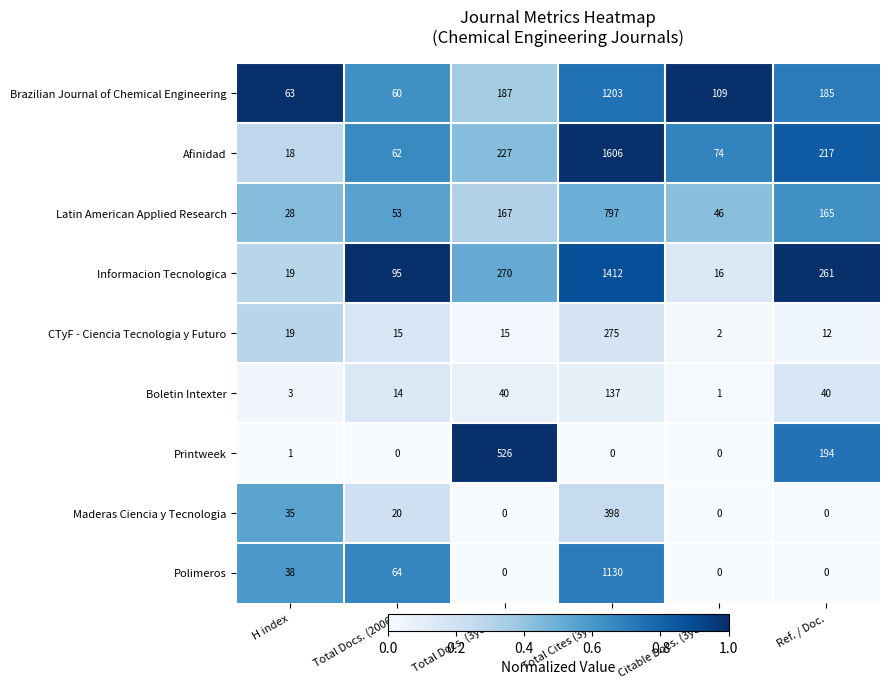

At which category does the chart reach its peak across all series?

Total Cites (3years)